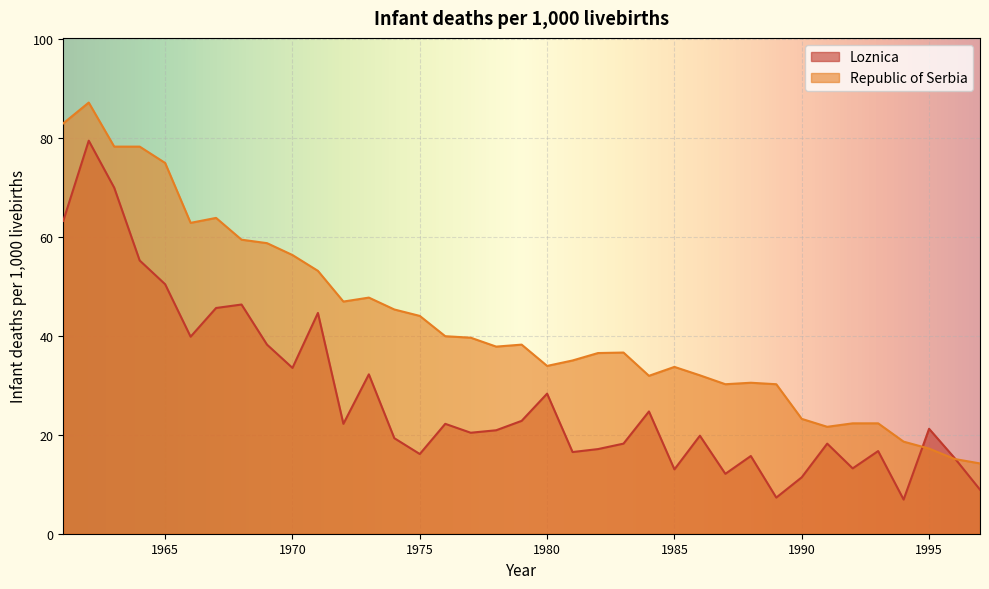

Reading left to right, transcribe all the data shown in this chart.

Loznica: 1961=63.2	1962=79.4	1963=69.9	1964=55.2	1965=50.4	1966=39.8	1967=45.6	1968=46.3	1969=38.2	1970=33.5	1971=44.6	1972=22.2	1973=32.2	1974=19.3	1975=16.1	1976=22.2	1977=20.4	1978=20.9	1979=22.8	1980=28.3	1981=16.5	1982=17.1	1983=18.2	1984=24.7	1985=13.0	1986=19.8	1987=12.1	1988=15.7	1989=7.3	1990=11.4	1991=18.2	1992=13.2	1993=16.7	1994=6.9	1995=21.2	1996=15.3	1997=8.9
Republic of Serbia: 1961=82.9	1962=87.1	1963=78.2	1964=78.2	1965=74.9	1966=62.8	1967=63.8	1968=59.4	1969=58.7	1970=56.3	1971=53.1	1972=46.9	1973=47.7	1974=45.3	1975=44.0	1976=39.9	1977=39.6	1978=37.8	1979=38.2	1980=33.9	1981=35.0	1982=36.5	1983=36.6	1984=31.9	1985=33.7	1986=32.0	1987=30.2	1988=30.5	1989=30.2	1990=23.2	1991=21.6	1992=22.3	1993=22.3	1994=18.6	1995=17.2	1996=15.1	1997=14.2